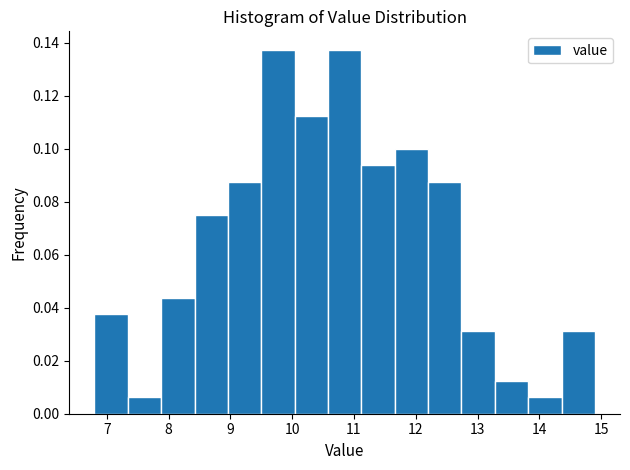

What is the height of the bar covering 13.82 to 14.36 on the x-axis? Neither the bar edges nor the heights are printed on the chart, so give them approximately, as read against the axes.

0.006